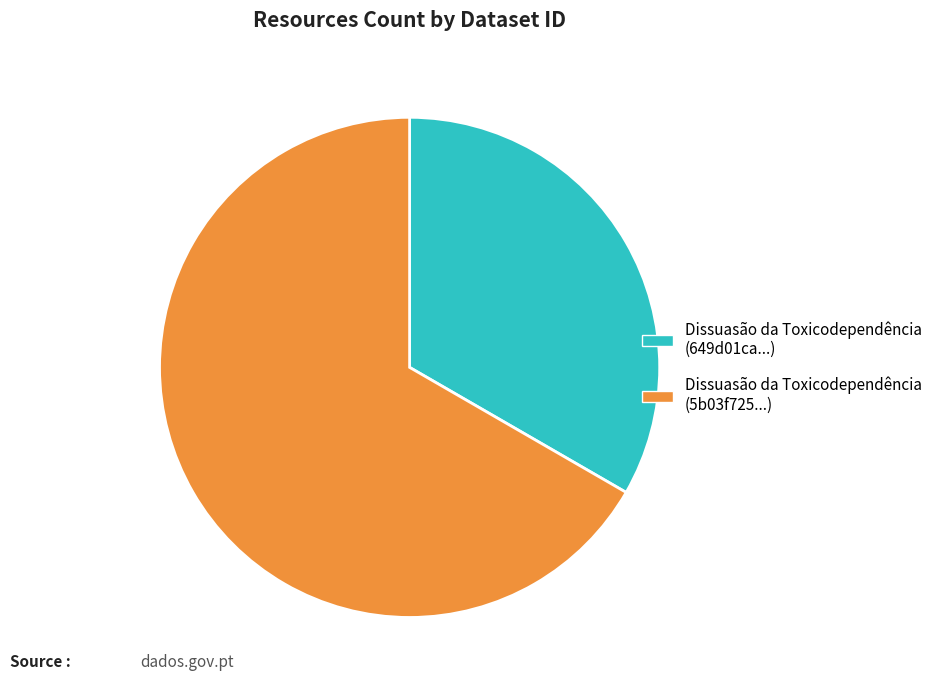

Which slice is the largest?

Dissuasão da Toxicodependência (5b03f725...)